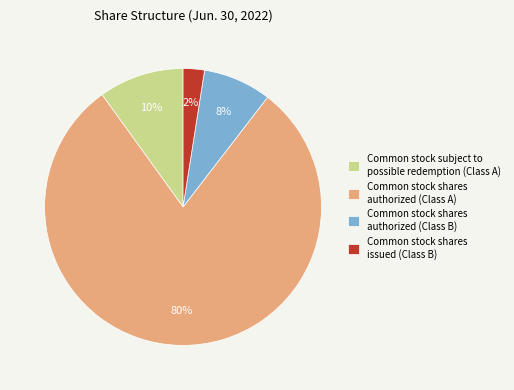

To the nearest percent, what is the average slice percentage?

25%